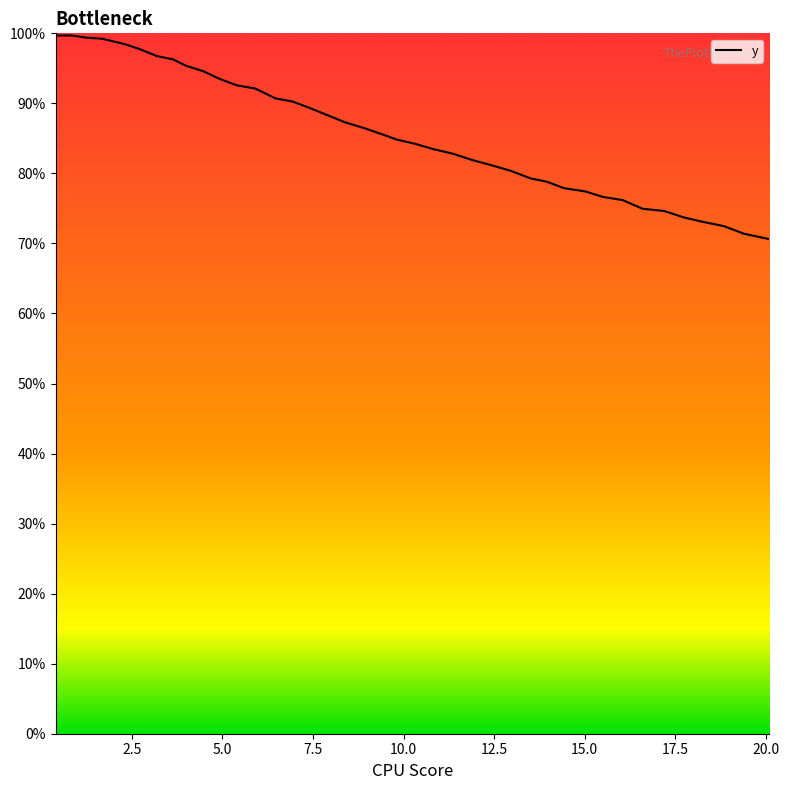

Reading right to left, what are all the values shown in this chart?

0.7	0.7	0.7	0.7	0.7	0.7	0.7	0.8	0.8	0.8	0.8	0.8	0.8	0.8	0.8	0.8	0.8	0.8	0.8	0.8	0.9	0.9	0.9	0.9	0.9	0.9	0.9	0.9	0.9	0.9	0.9	1.0	1.0	1.0	1.0	1.0	1.0	1.0	1.0	1.0